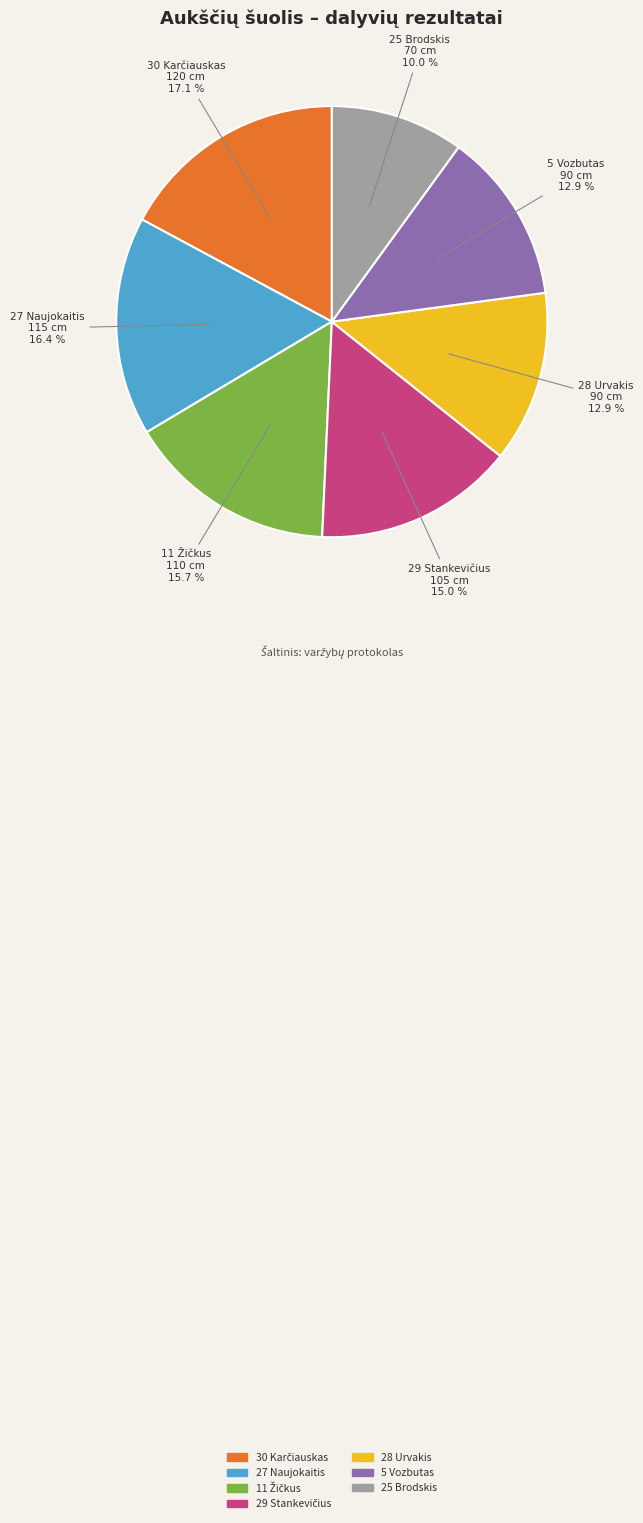

Is there any slice that represents more than half of the pie?

No